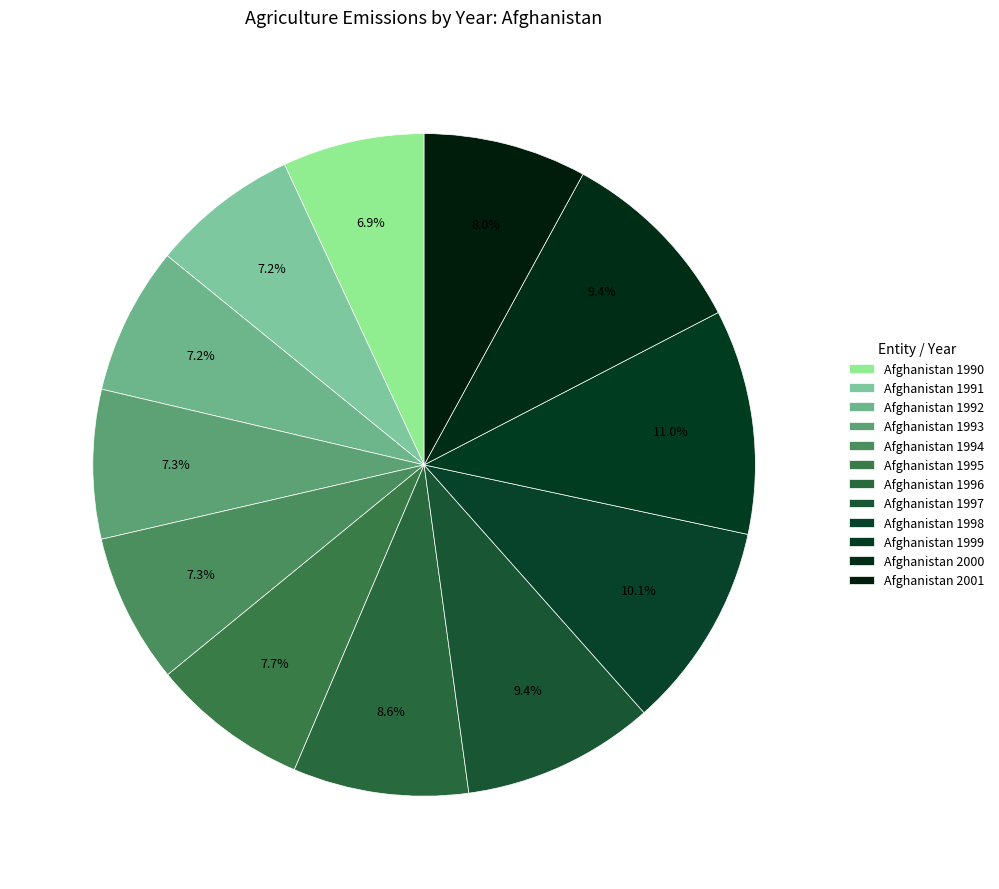

Which slice is the smallest?

Afghanistan 1990